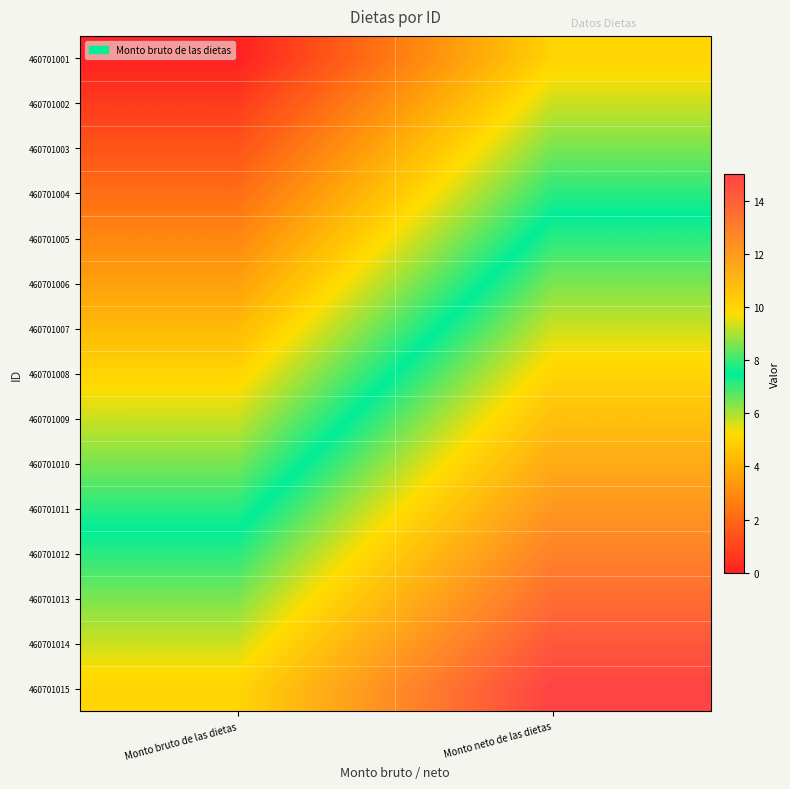

At which category is the sum across all series the highest?

Monto neto de las dietas